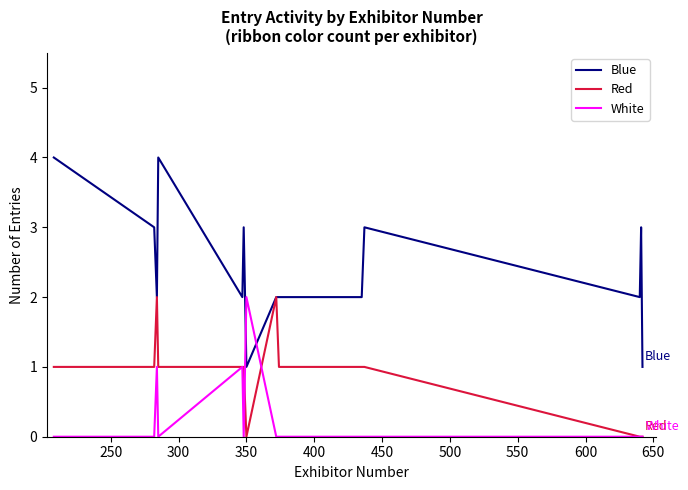

What is the difference between the second highest and second lowest values in the White series?

1